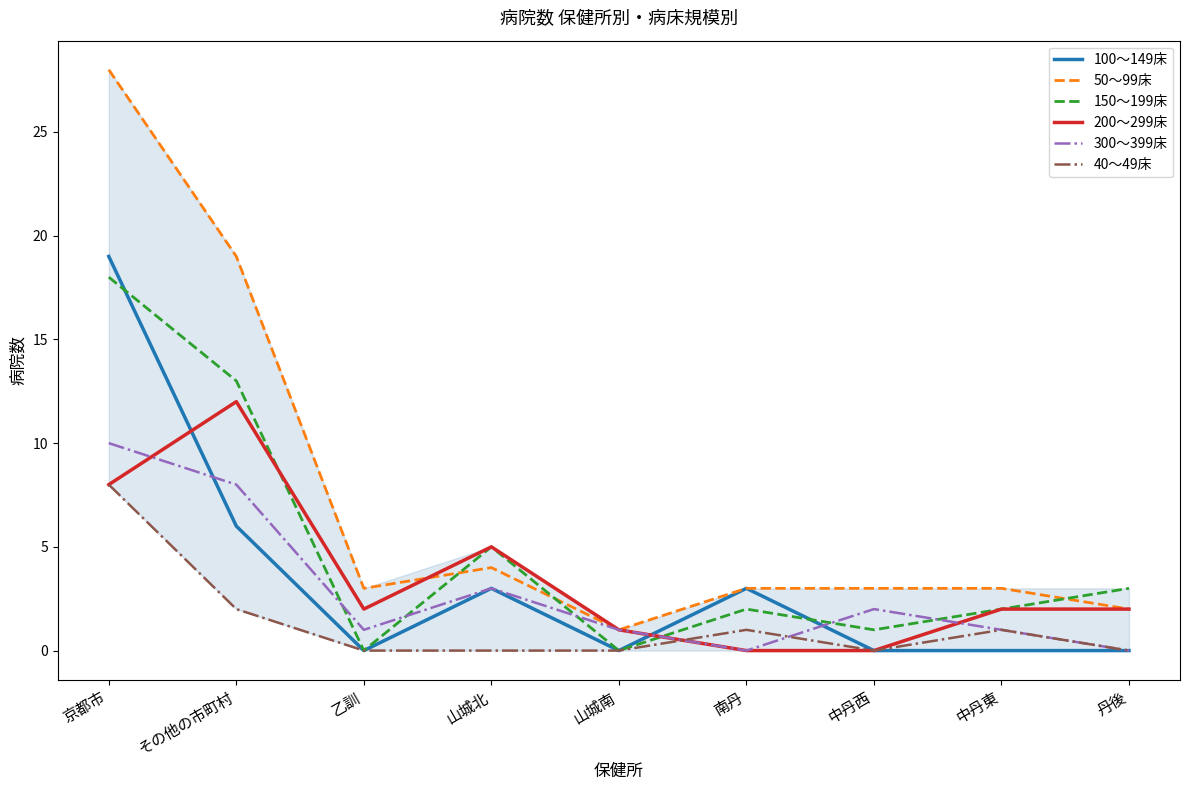

What is the maximum value shown in the chart?

28